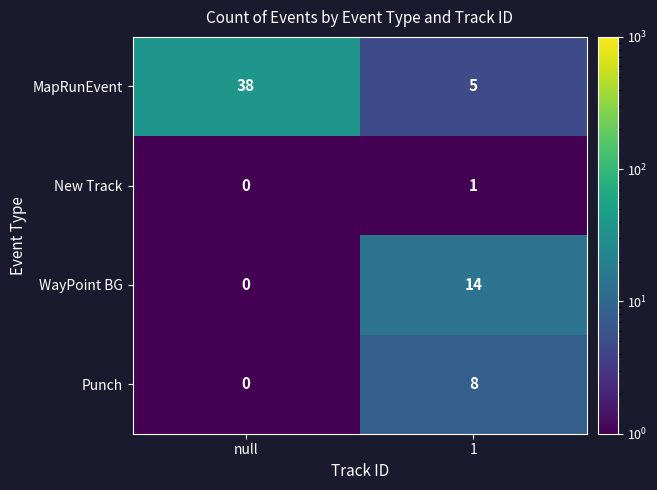

What is the sum of all Punch values?

8